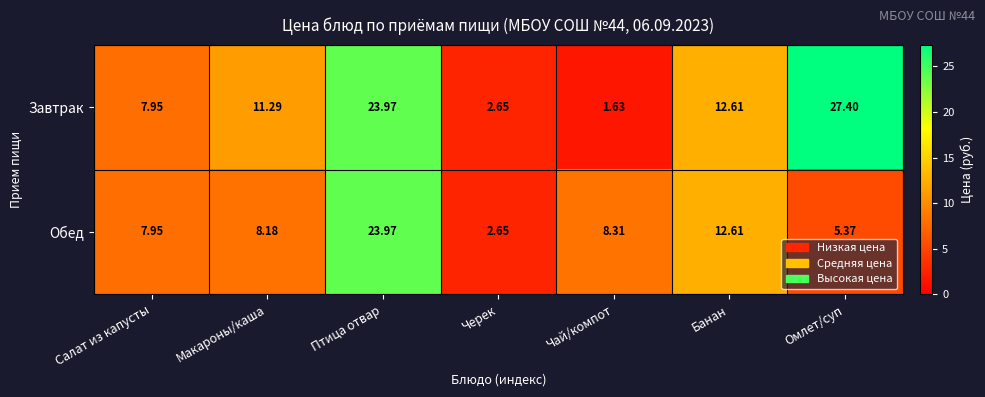

Between Макароны/каша and Омлет/суп, which series saw the biggest shift?

Завтрак